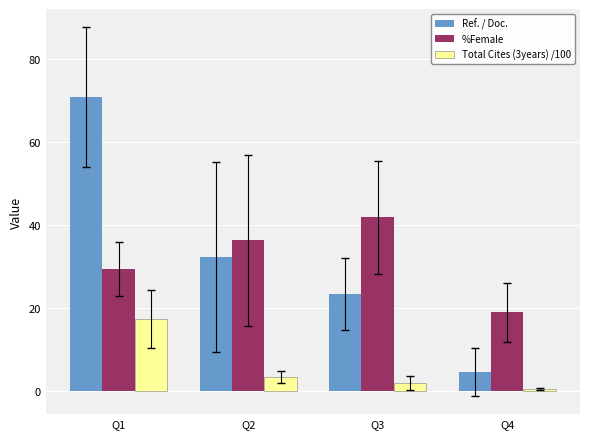

How many values in the Ref. / Doc. series are below 32?

2